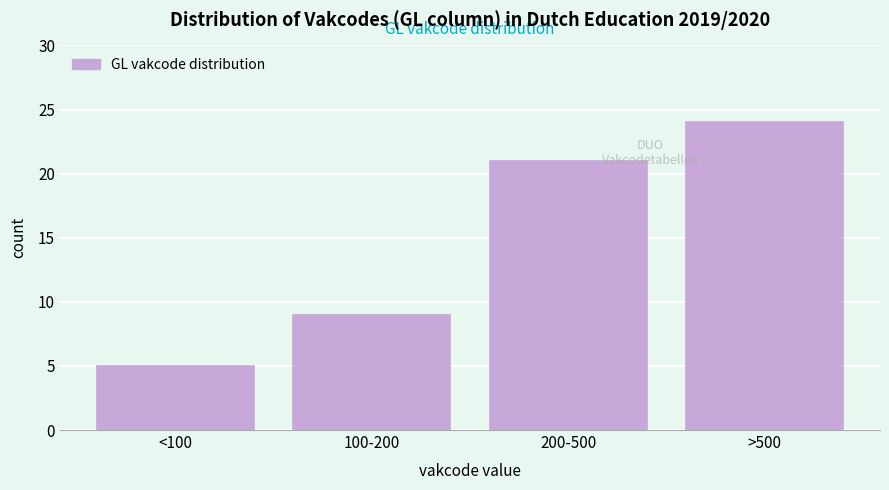

Reading left to right, extract all data points from this chart.

<100=5	100-200=9	200-500=21	>500=24